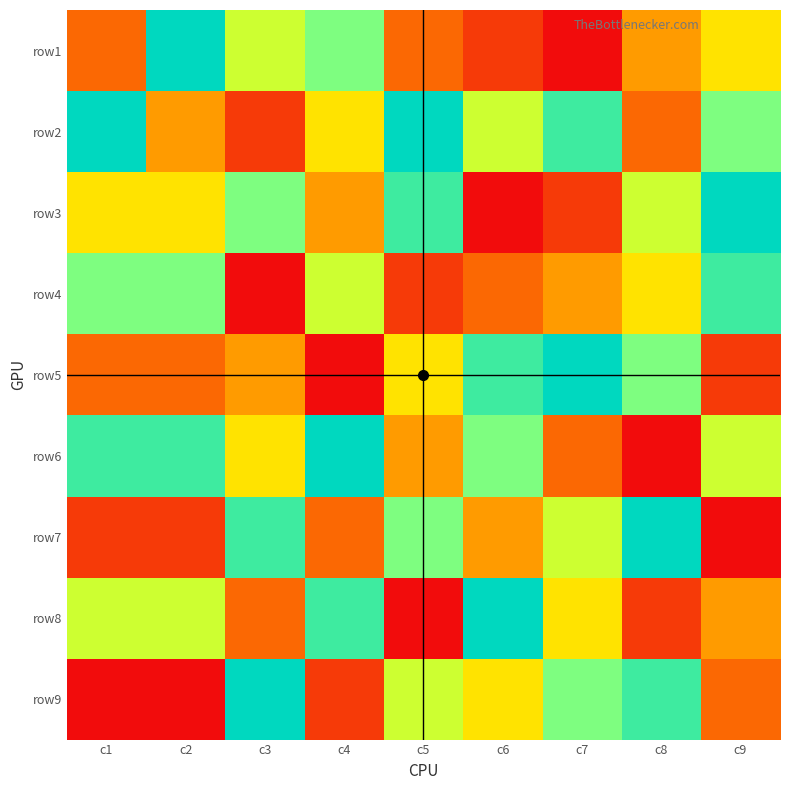

Which series has the largest total across all categories?

row2